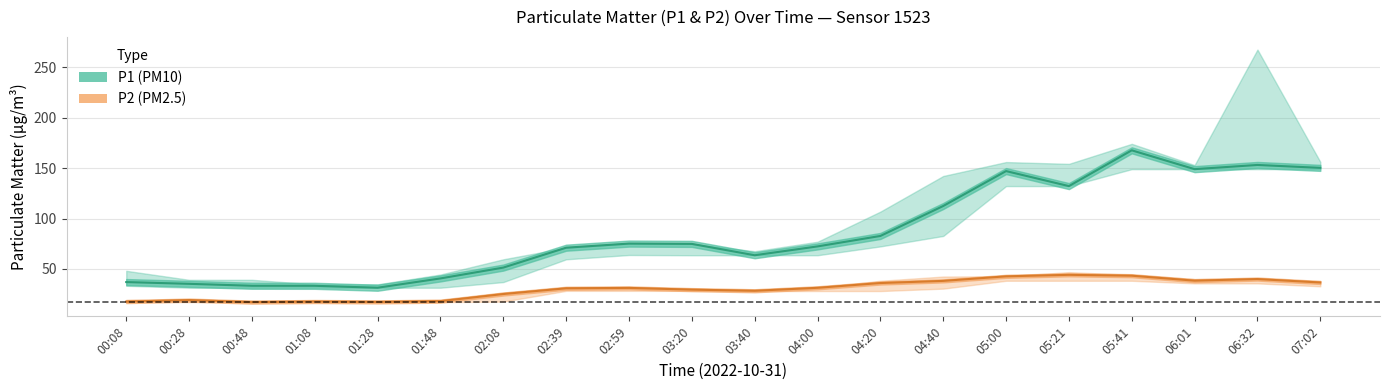

At which category does P2 reach its first local peak?

00:28